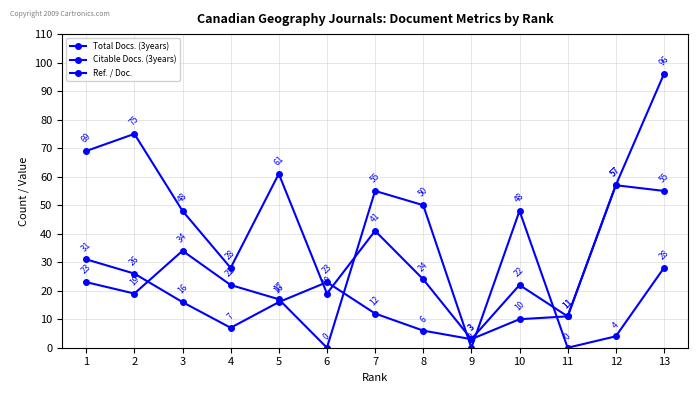

Which label corresponds to the smallest value in the chart?

6